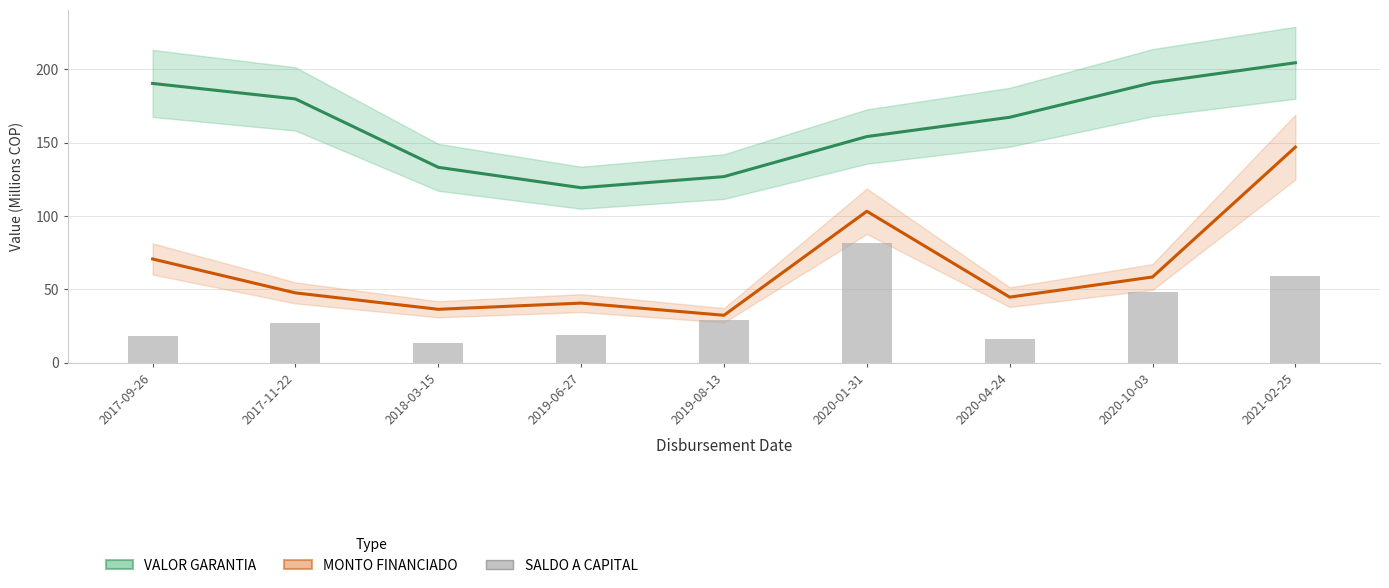

Which has a higher value, 2020-01-31 or 2019-08-13?

2020-01-31